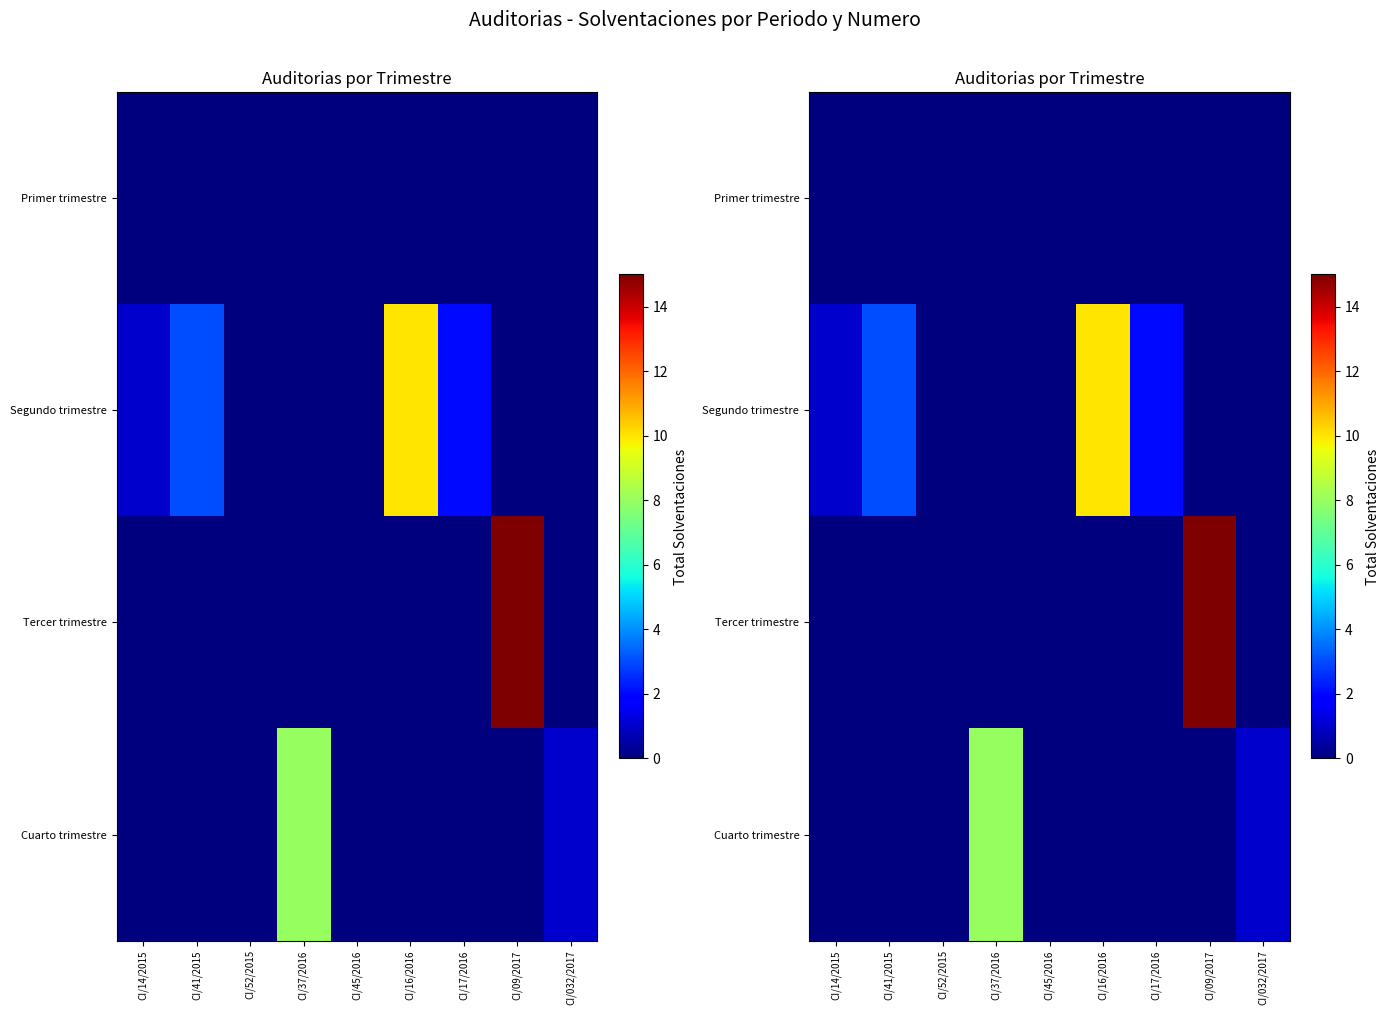

What is the total value across all series at CI/09/2017?

15